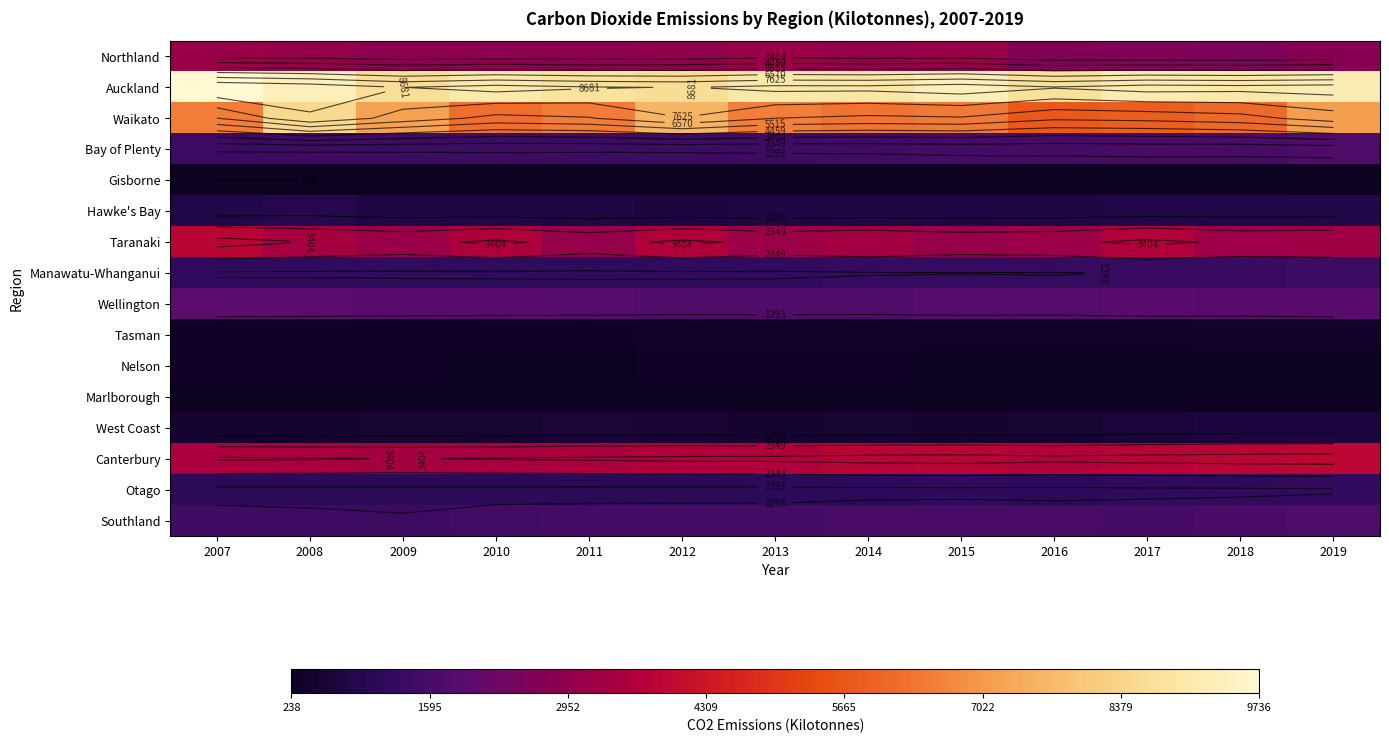

How many series are shown in this chart?

16